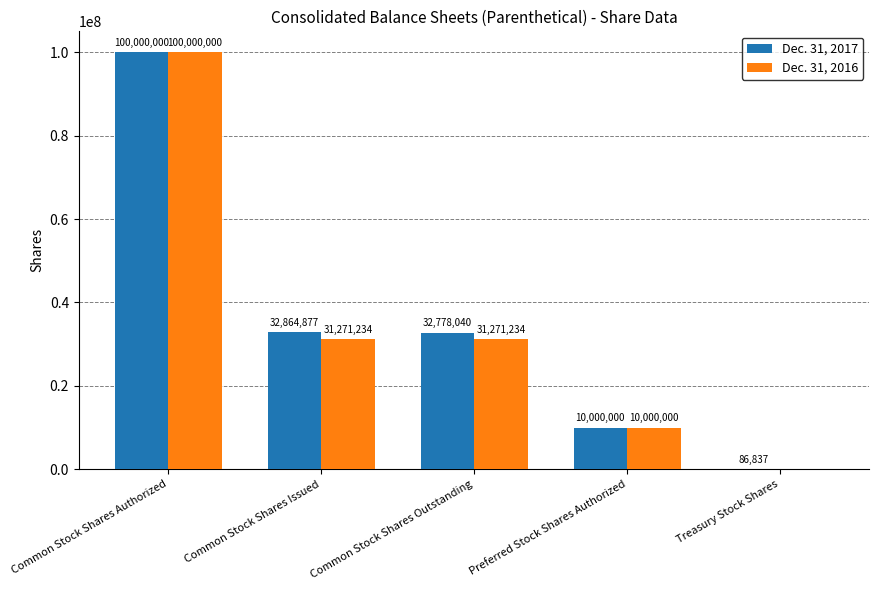

How many values in Dec. 31, 2016 are above zero?

4